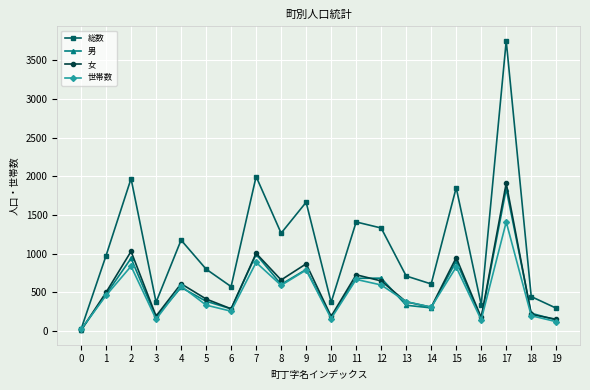

What is the value of the 総数 point at the 16th from the left?

1853